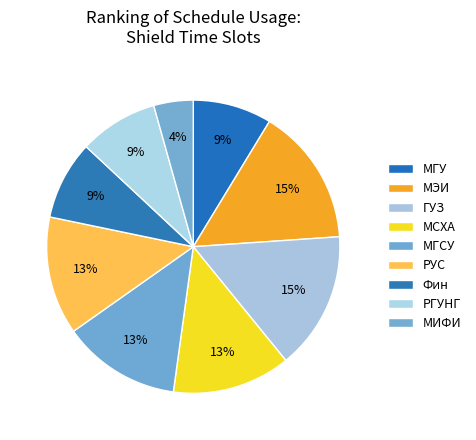

Rank the categories by value from highest to lowest.

МЭИ, ГУЗ, МСХА, МГСУ, РУС, МГУ, Фин, РГУНГ, МИФИ